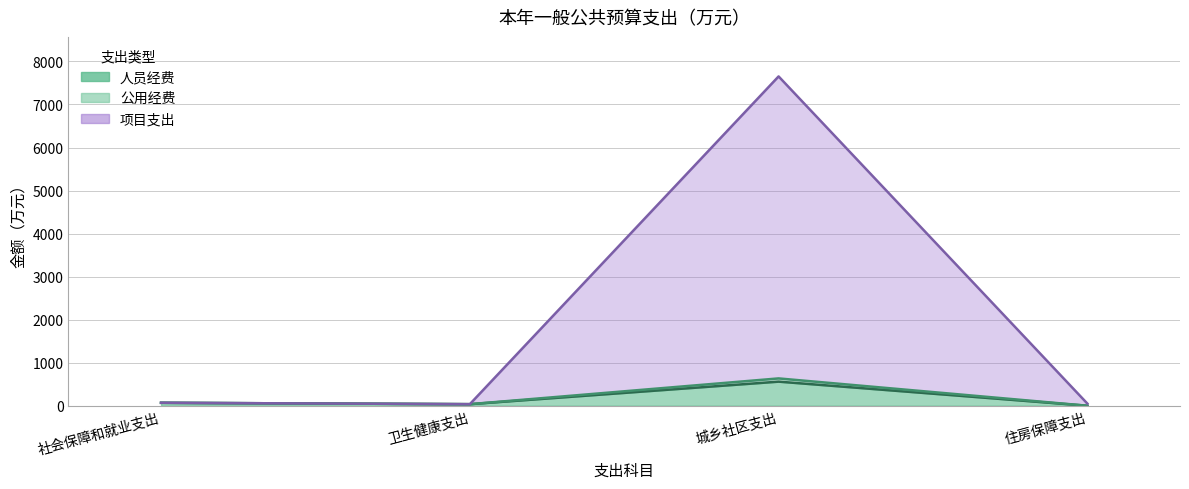

How many values in the 公用经费 series exceed 68?

2